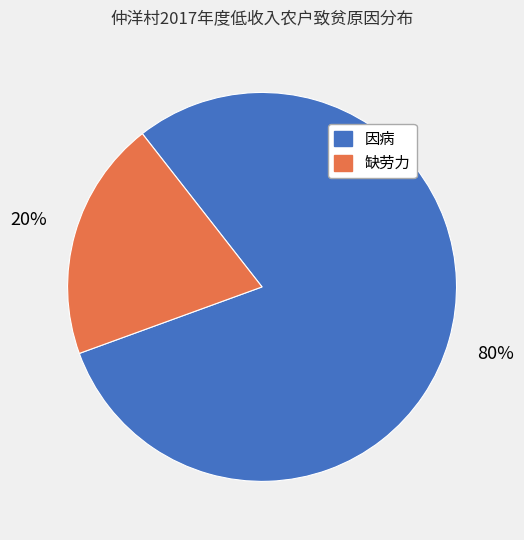

To the nearest percent, what is the difference between the largest and smallest slice percentages?

60%